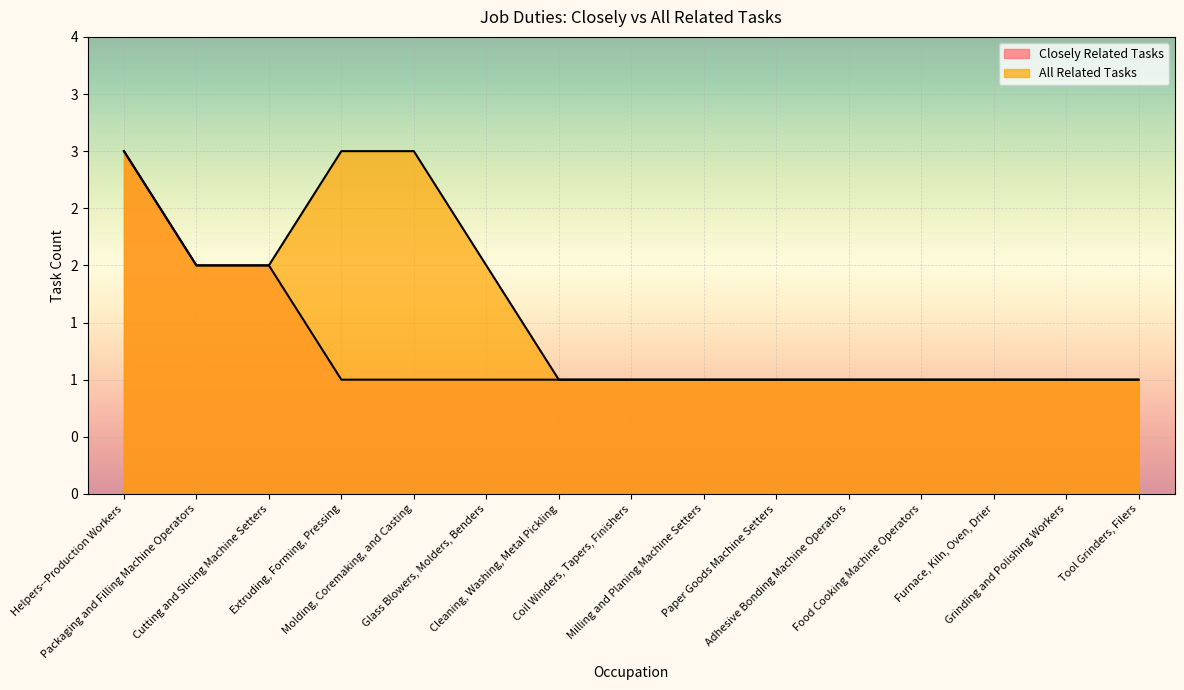

What are all the series names shown in the legend?

Closely Related Tasks, All Related Tasks